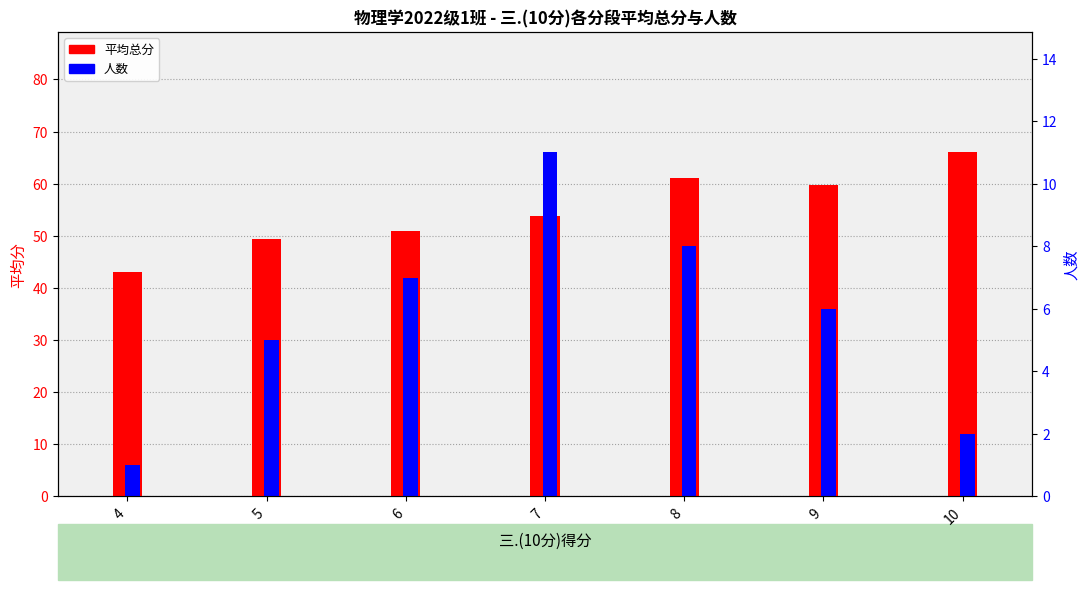

True or false: 平均总分 has a value of 67.3 at 6.

False